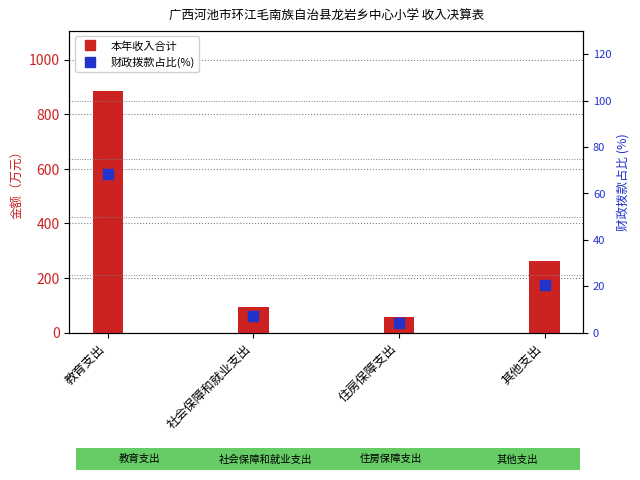

Which series has the largest total across all categories?

本年收入合计